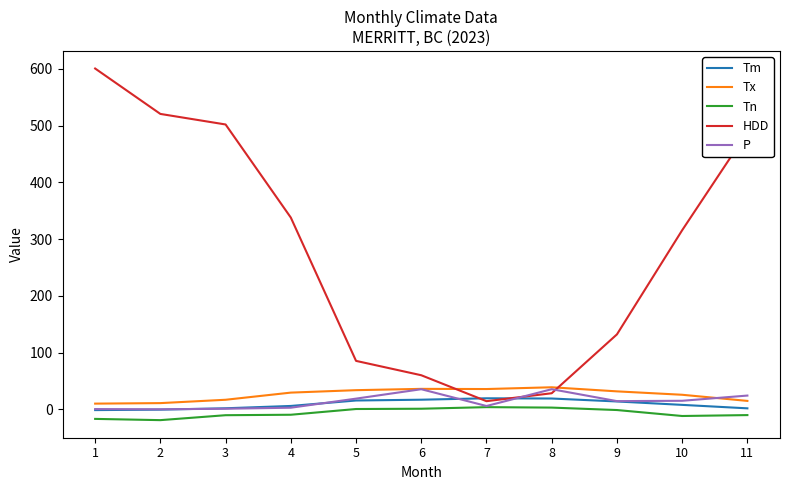

What is the total value across all series at 10?

352.1